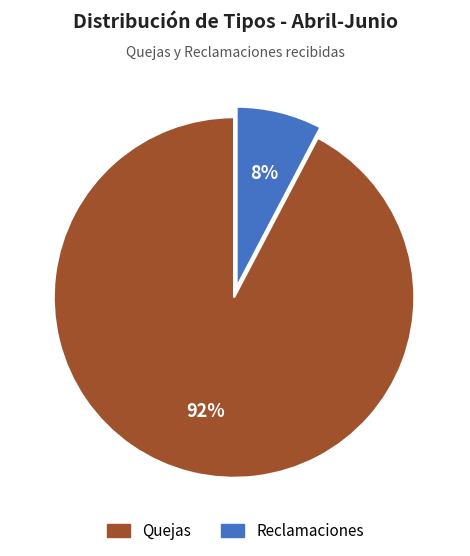

The Quejas slice represents 98% of the pie. True or false?

False